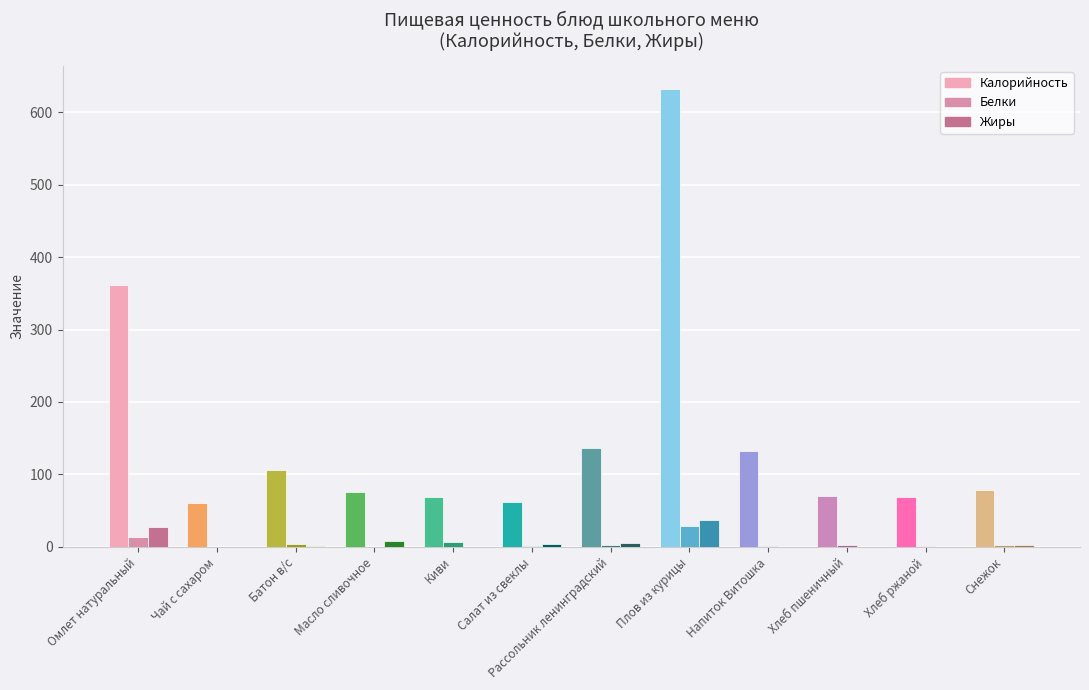

What is the sum of all Калорийность values?

1853.3